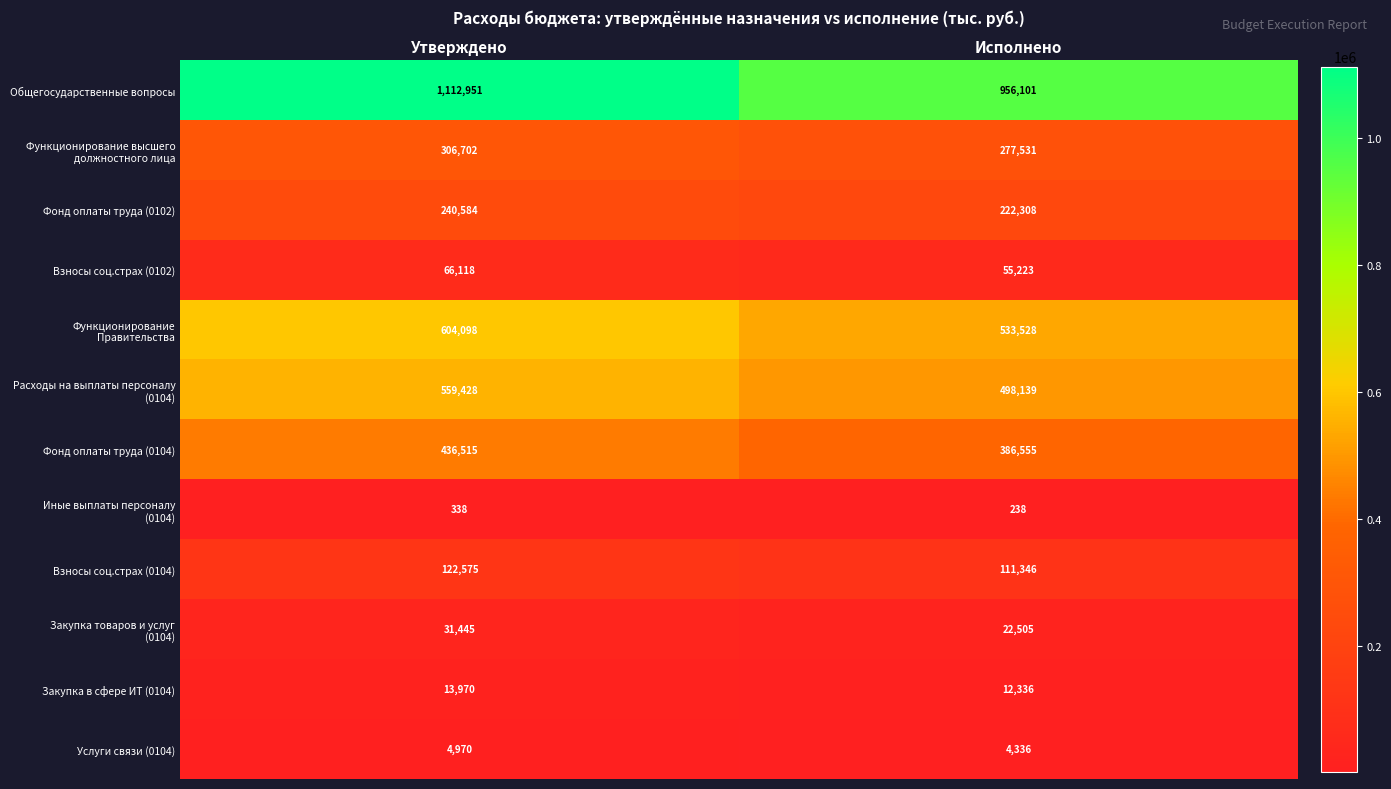

Which series has the largest range (max minus min)?

Общегосударственные вопросы